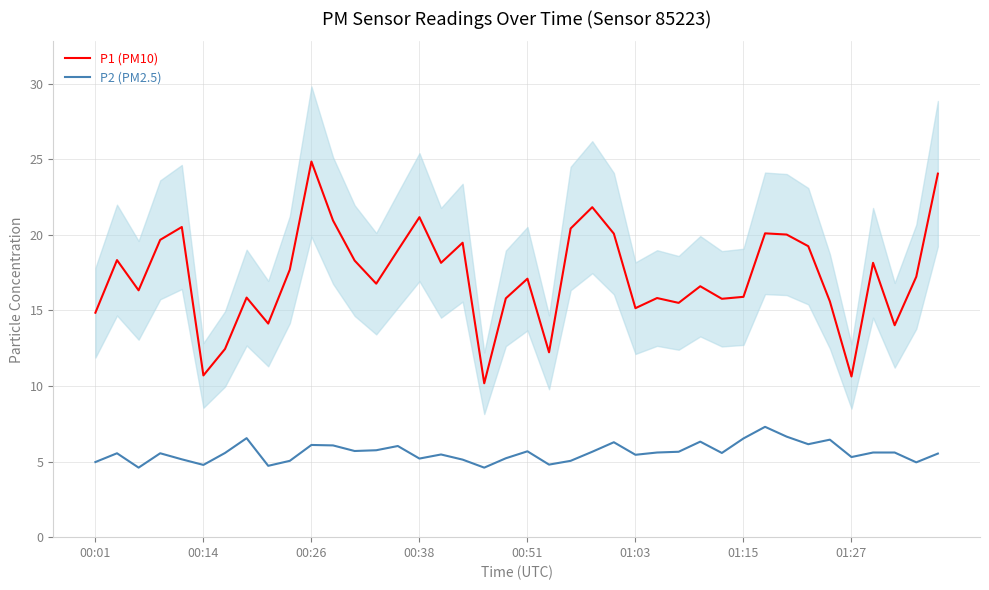

What is the difference between the maximum and minimum values in the P1 (PM10) series?

14.7